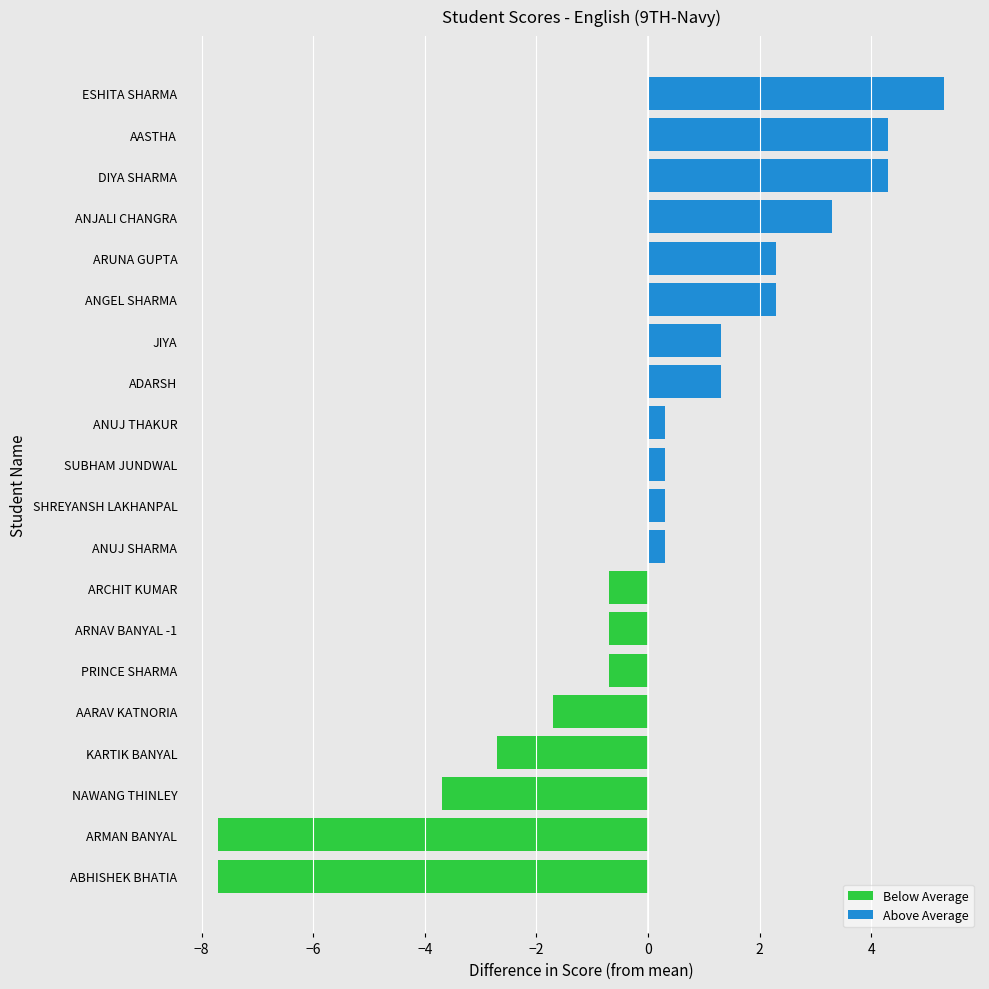

What is the highest value of the Below Average series?

-0.7